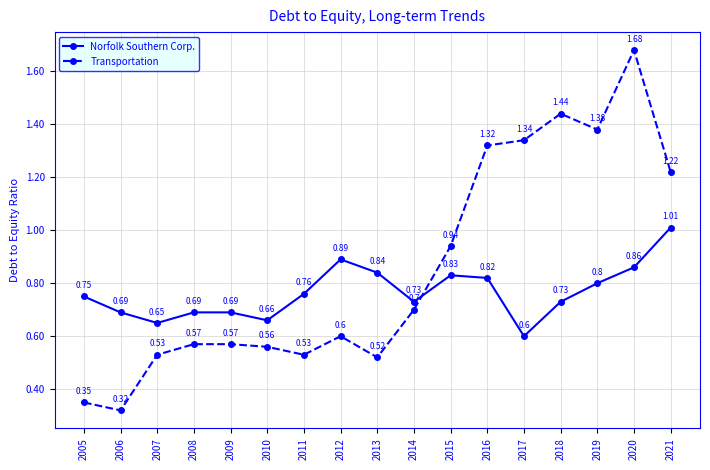

What is the difference between the second highest and minimum values in the Transportation series?

1.1